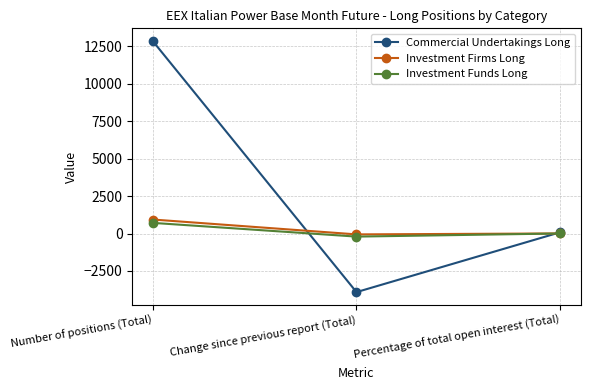

Which series has the largest total across all categories?

Commercial Undertakings Long